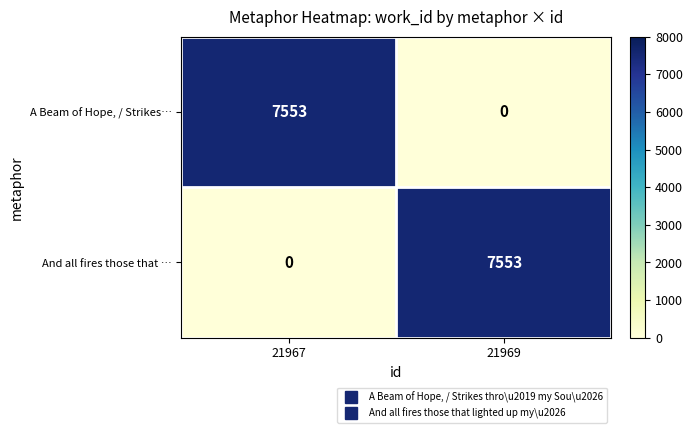

What is the spread (max minus min) of values at 21967?

7553